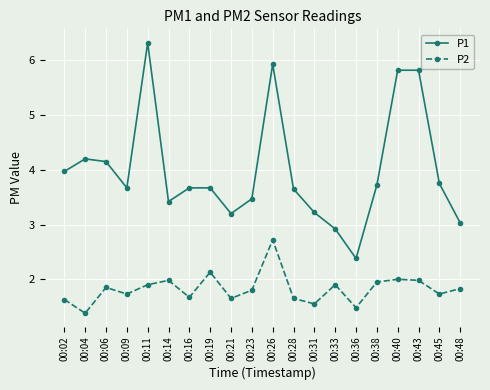

At which category does P2 reach its first local peak?

00:06